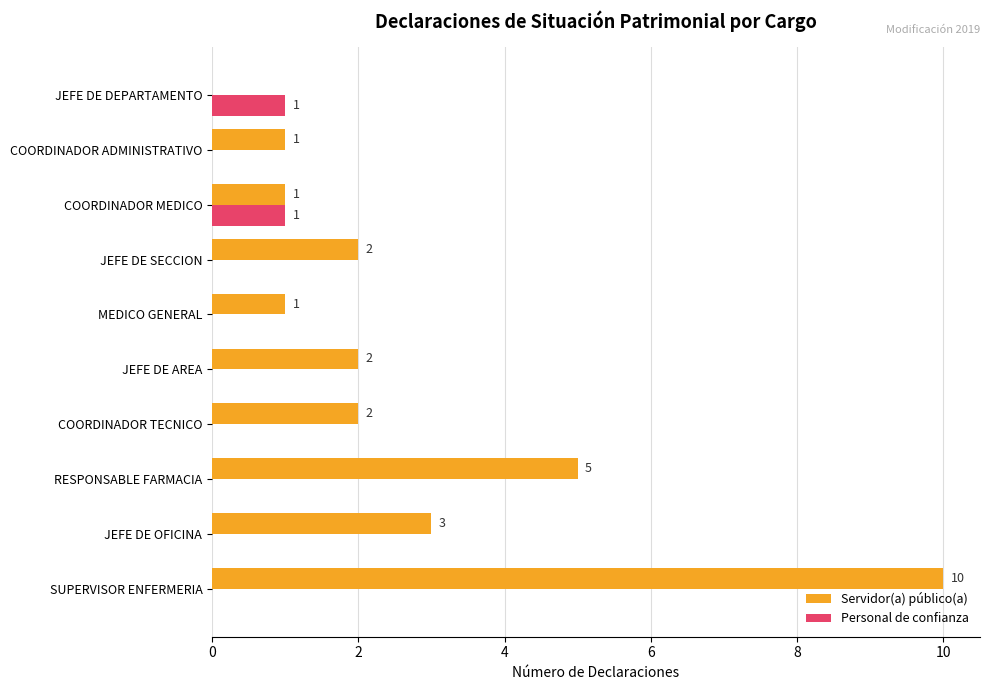

The value of Personal de confianza at MEDICO GENERAL is 0. True or false?

True